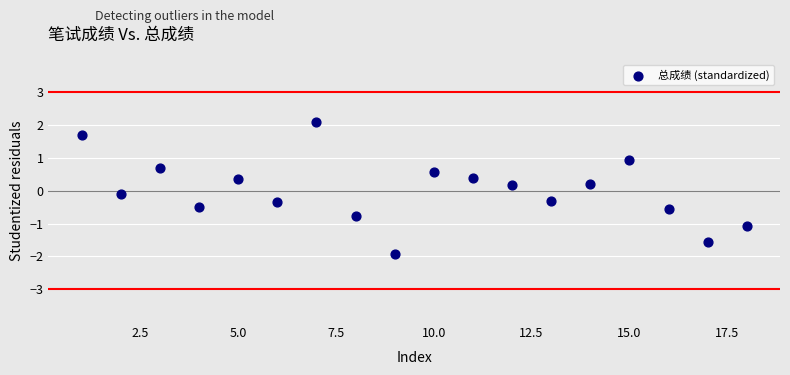

What is the range of X values (max minus min)?

17.0